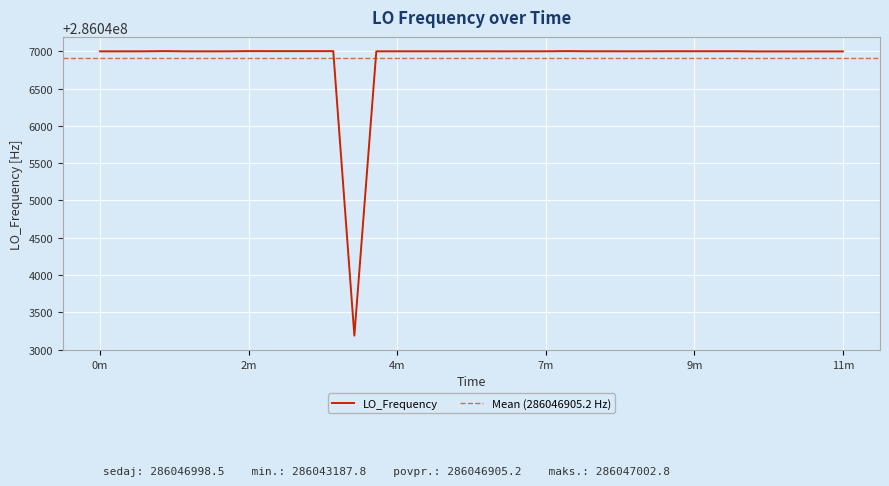

What is the minimum value for LO_Frequency?

286043187.8